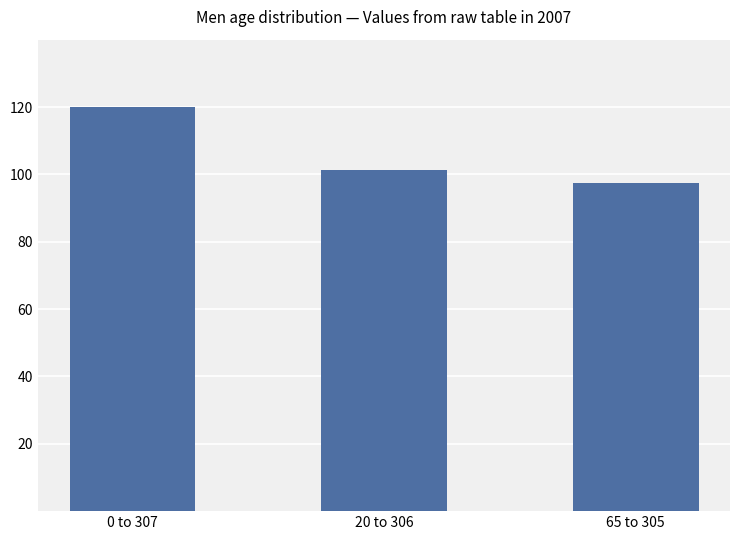

Does the chart contain stacked bars?

No